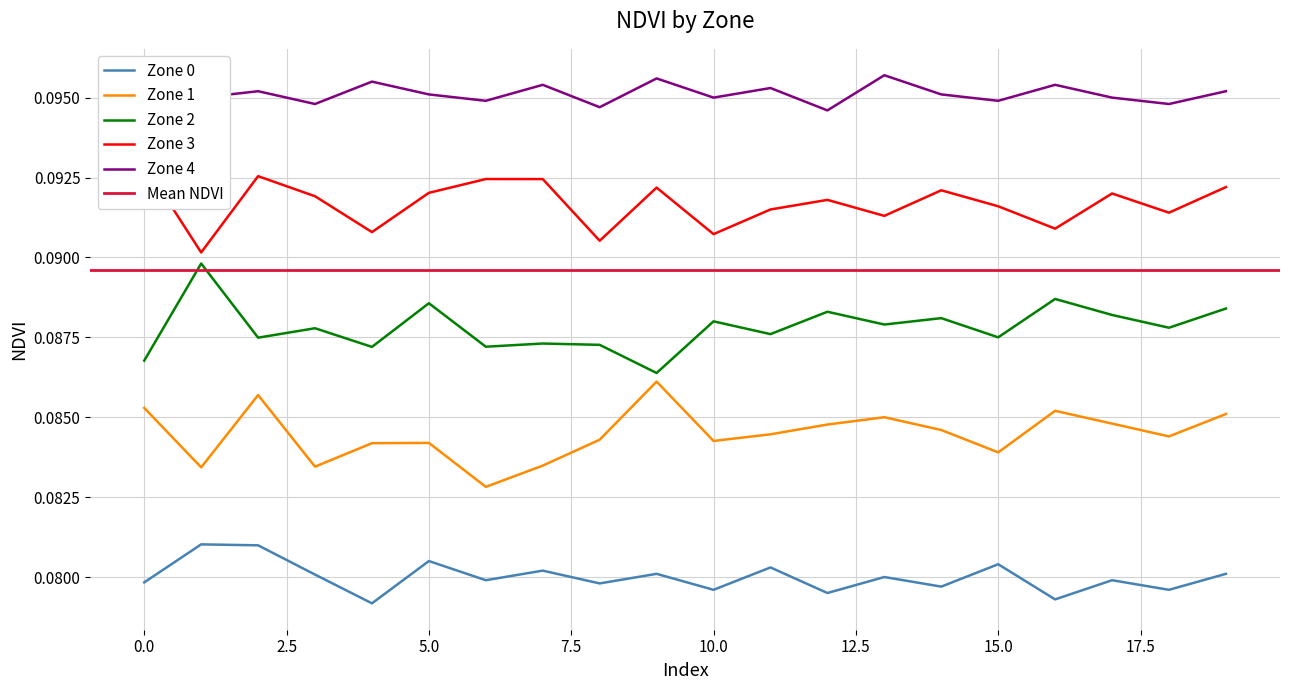

True or false: Zone 2 and Zone 4 cross at least once.

False